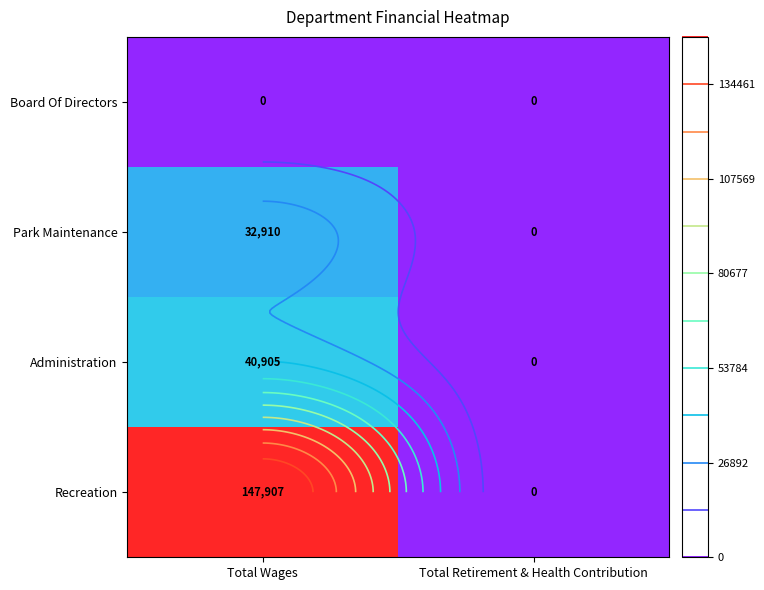

What is the total value across all series at Total Wages?

221722